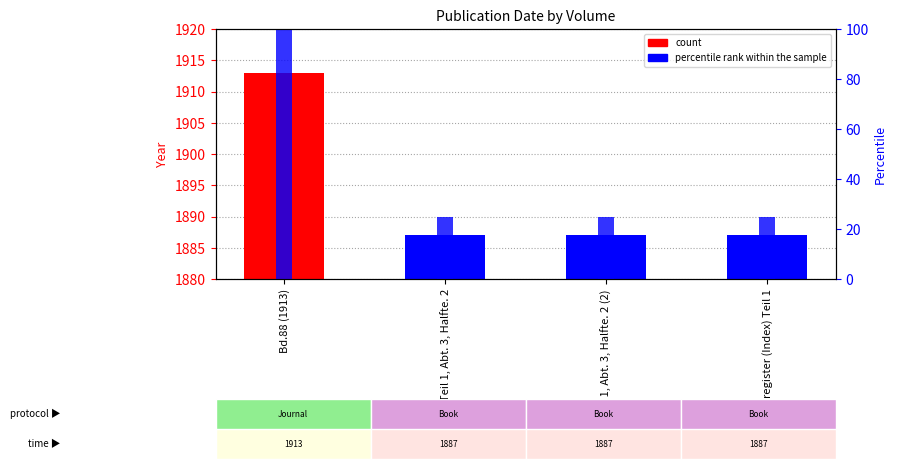

Which category has the highest value across all series?

Bd.88 (1913)